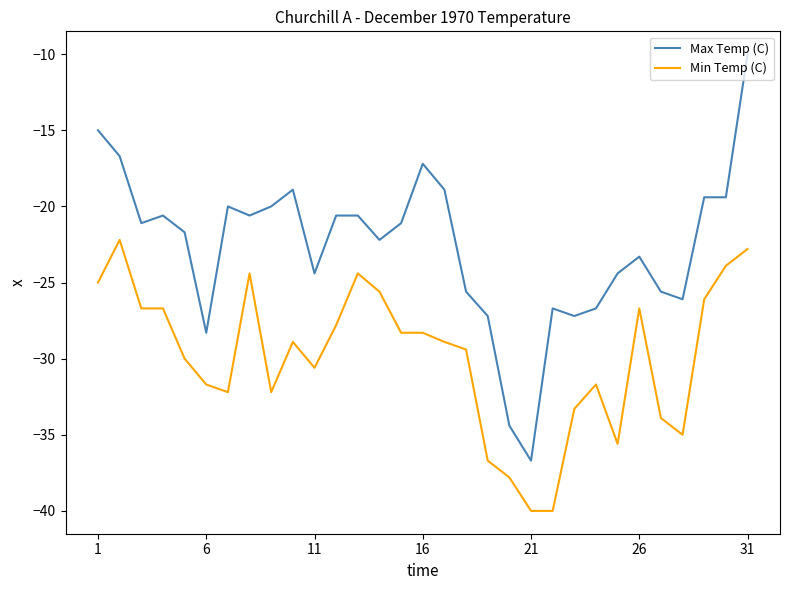

Which series has the widest spread of values?

Max Temp (C)